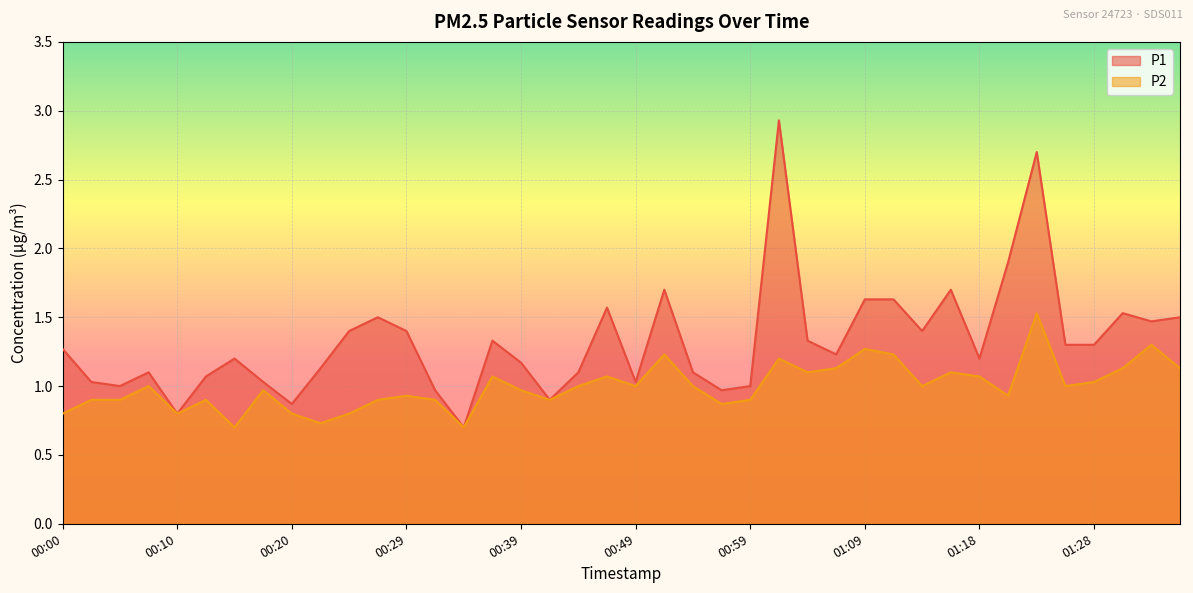

True or false: P1 and P2 intersect in this chart.

False